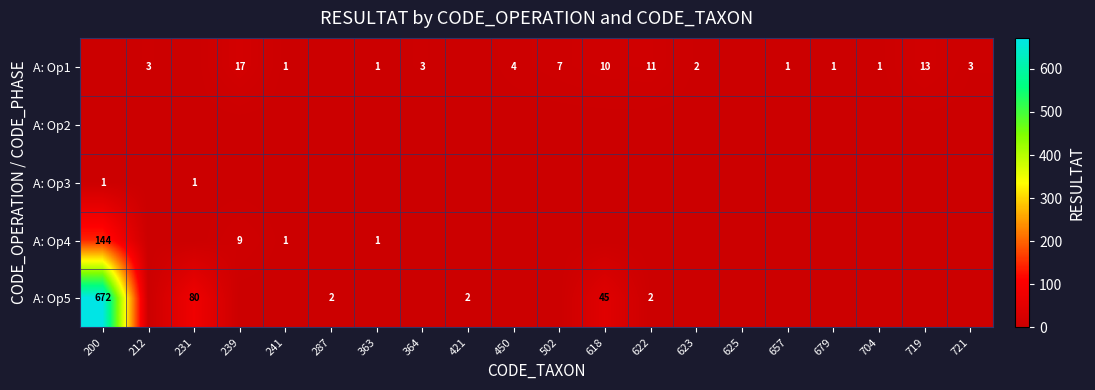

Count the number of data series in this chart.

5